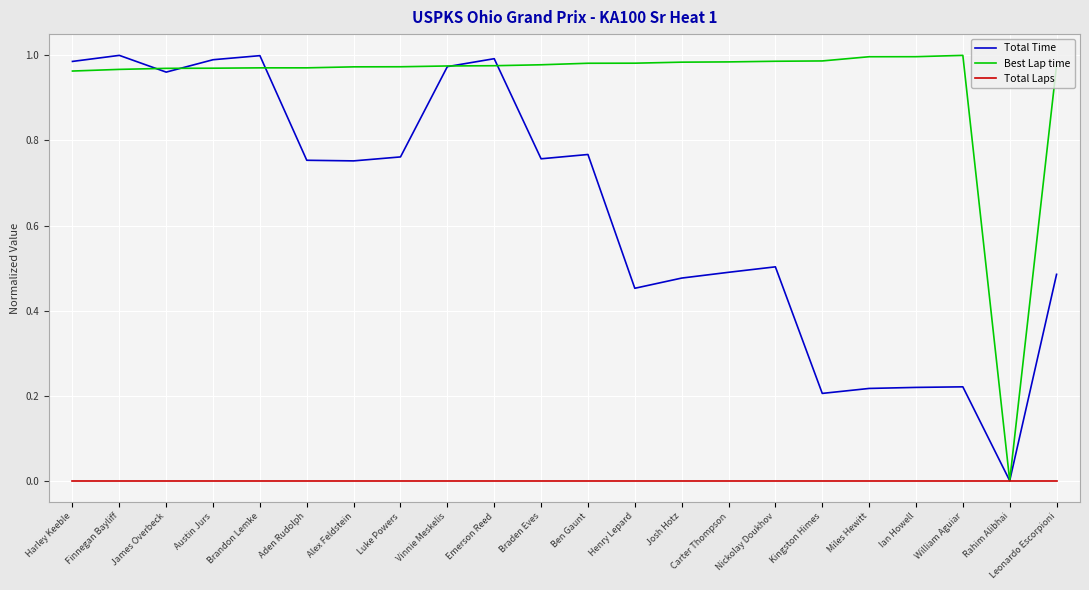

Is this an area chart (filled region under the line)?

No